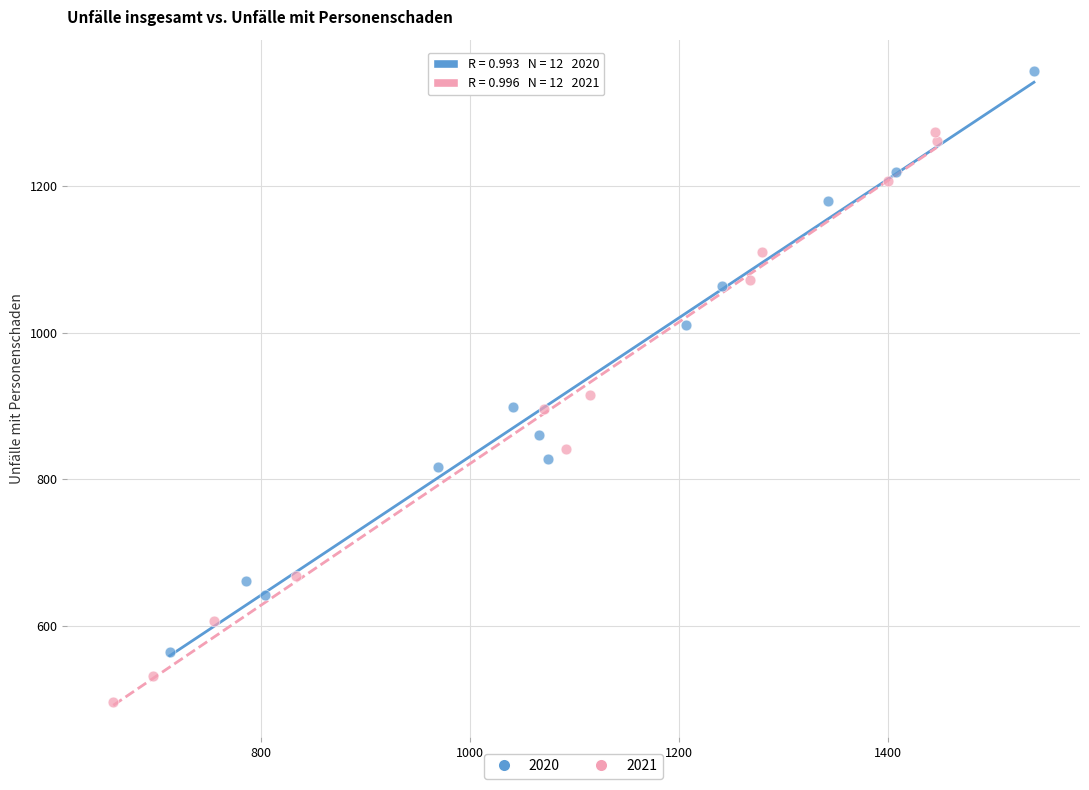

Which series has the widest spread of Y values?

2020